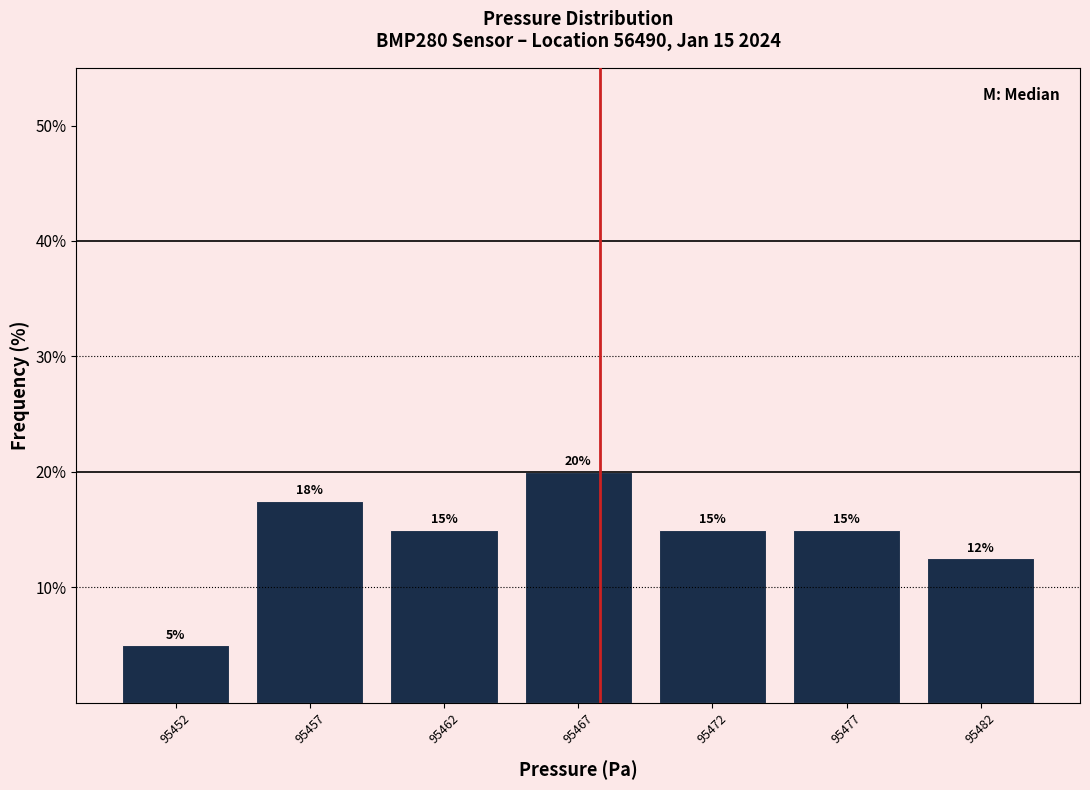

The value at 95462 is 24.5. True or false?

False